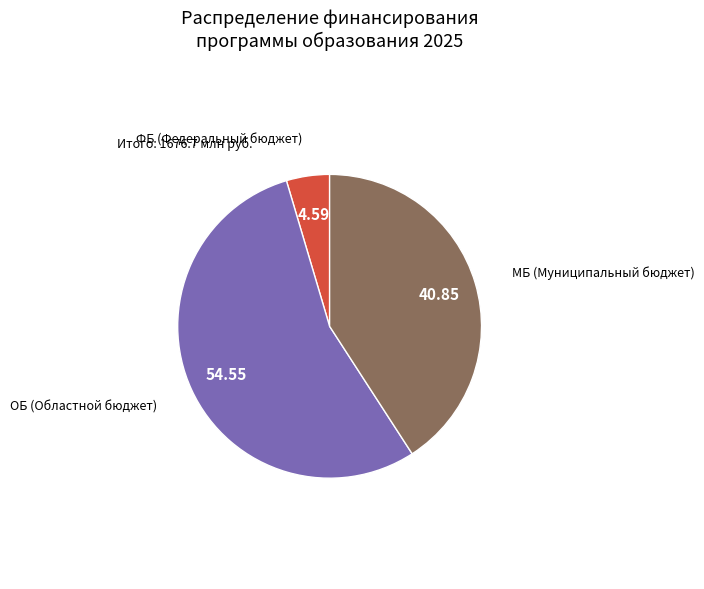

Does any single category account for the majority?

Yes